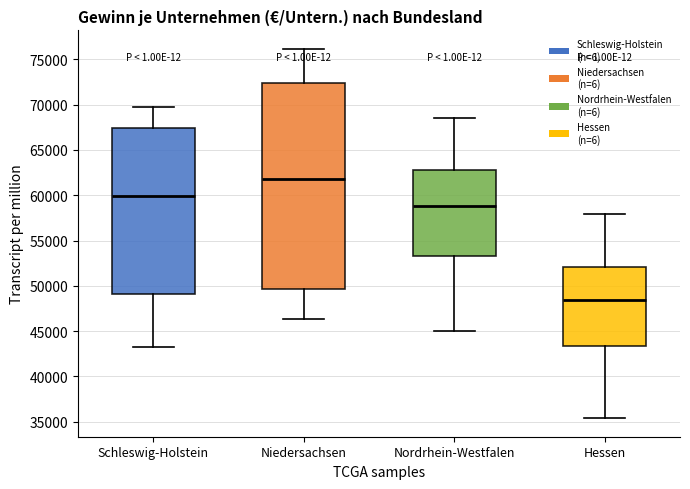

Reading left to right, read every box against the y-axis: the position of its median line, the range the box covers, and the ends of its whiskers. The values are not printed on the chart, so give them approximately, as read against the axis.

Schleswig-Holstein: median 60000, box 49000 to 67500, whiskers 43000 to 69500
Niedersachsen: median 61500, box 49500 to 72500, whiskers 46500 to 76000
Nordrhein-Westfalen: median 59000, box 53500 to 63000, whiskers 45000 to 68500
Hessen: median 48500, box 43500 to 52000, whiskers 35500 to 58000